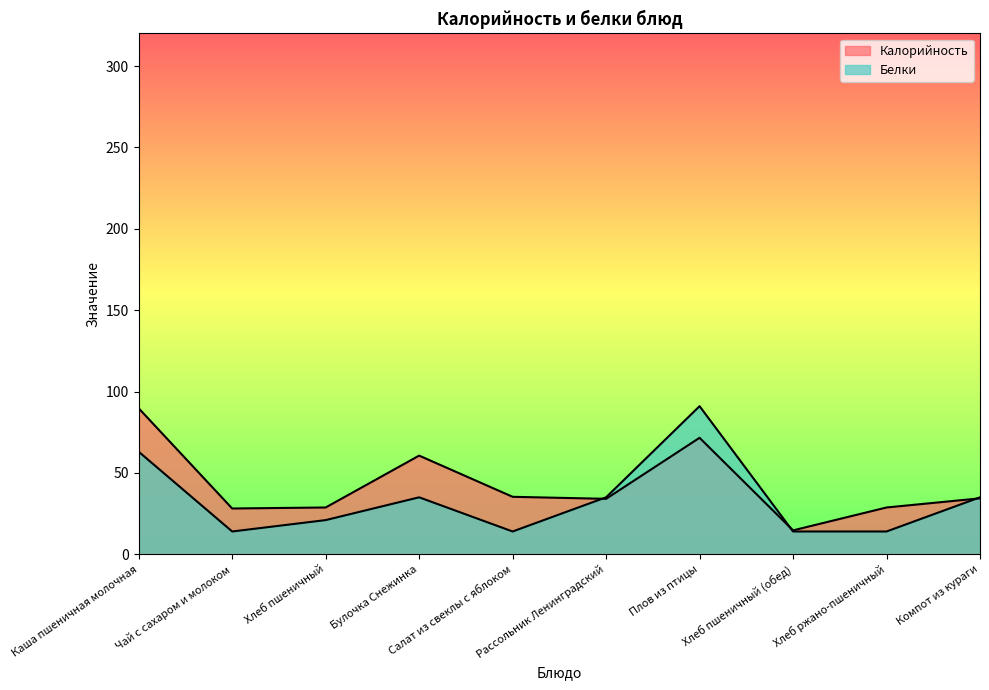

What value does the Белки series have at Рассольник Ленинградский?

35.0